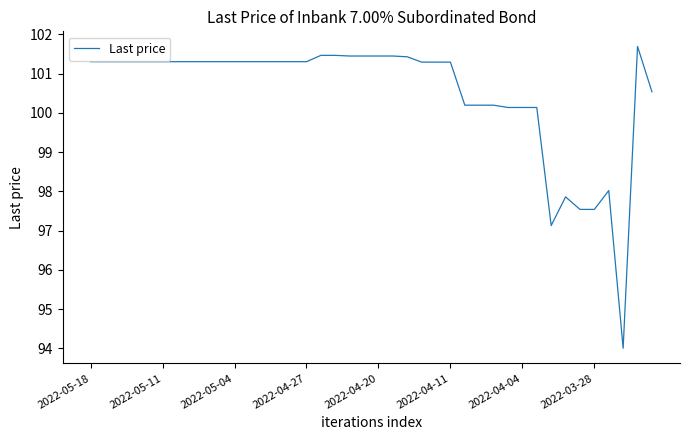

What is the minimum value shown in the chart?

94.0